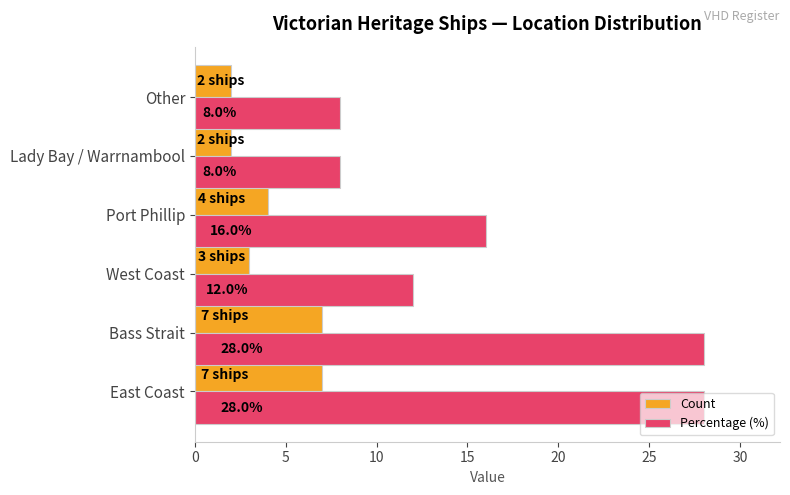

What is the difference between the second highest and minimum values in the Count series?

5.0